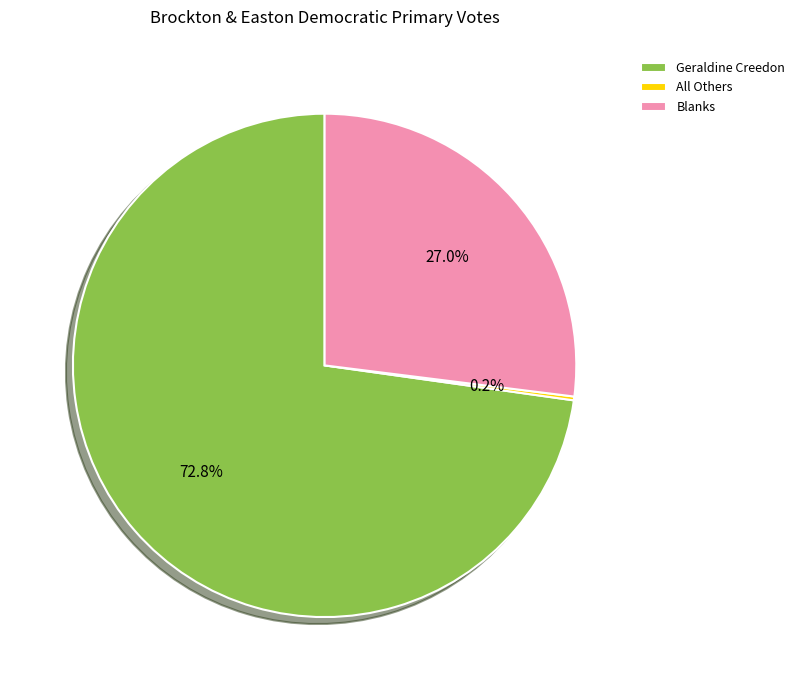

The Geraldine Creedon slice represents 73% of the pie. True or false?

True